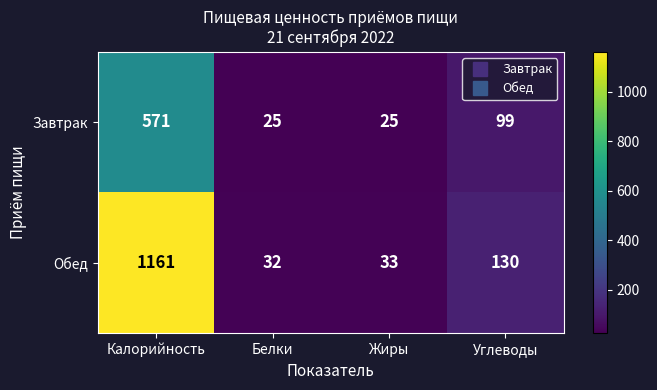

What is the minimum value for Обед?

32